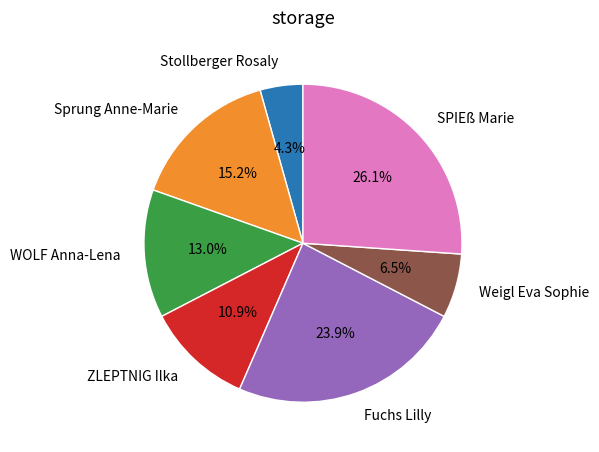

Which slice is the smallest?

Stollberger Rosaly